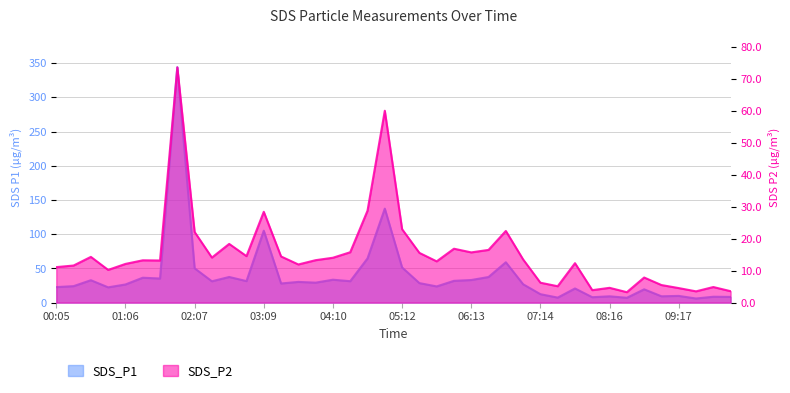

What is the maximum value shown in the chart?

343.8